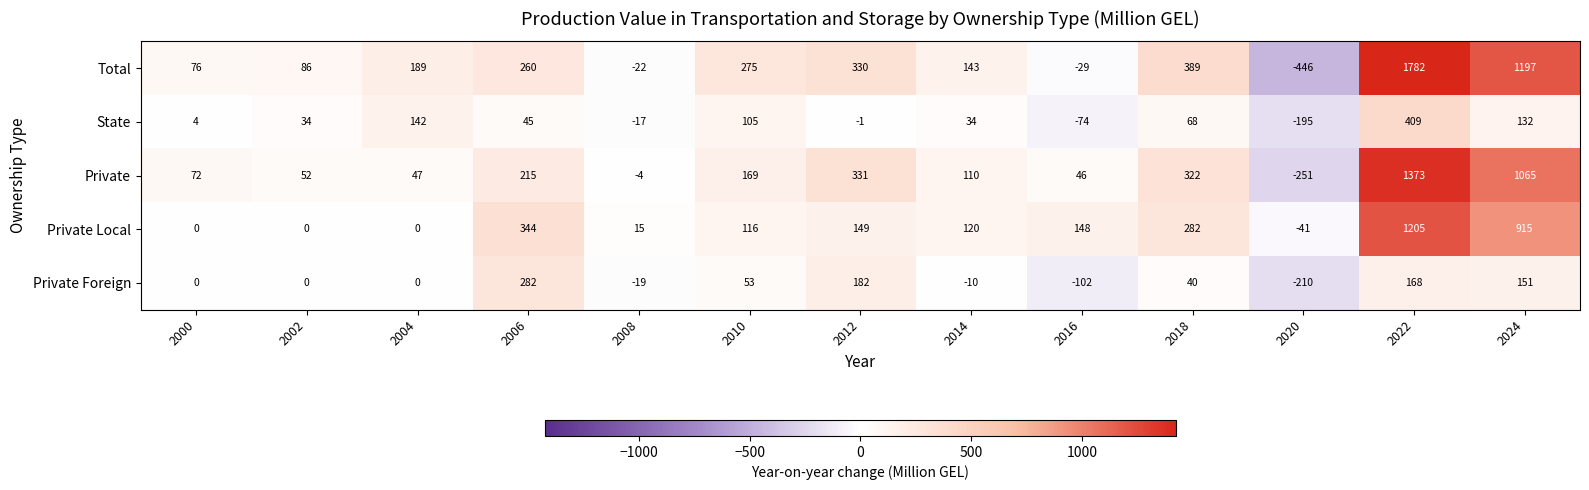

At how many categories does at least one series exceed 146?

8